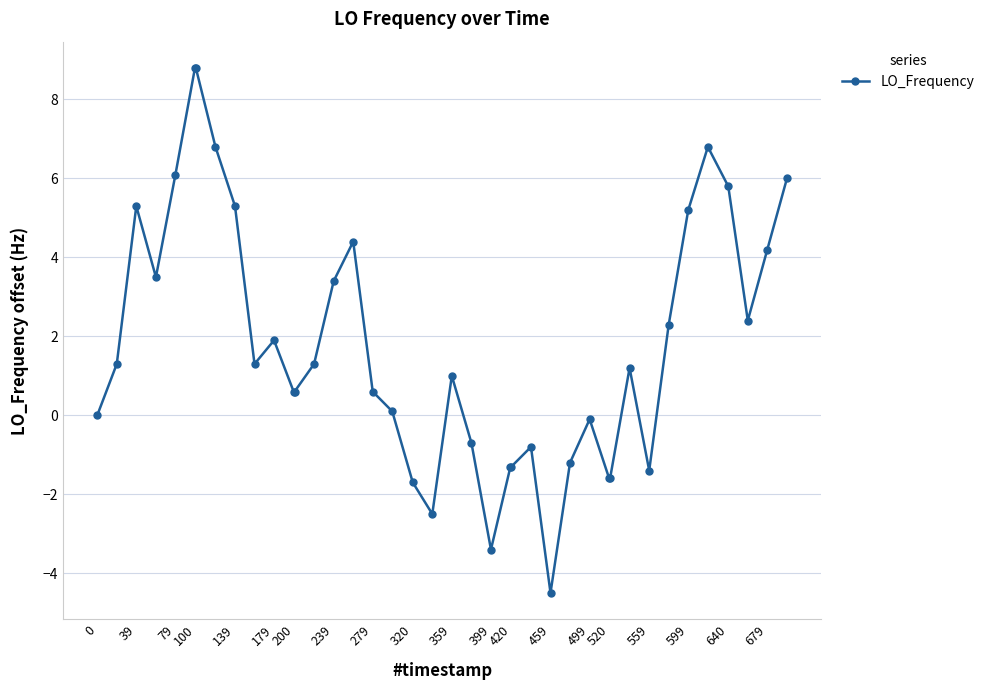

True or false: the data has more than 1 interior local peaks.

True